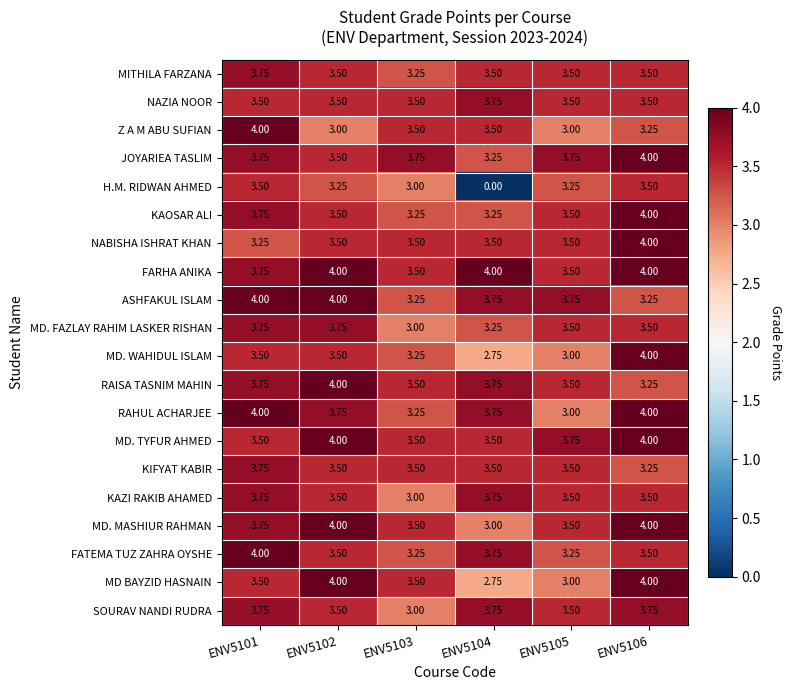

Which series has the largest total across all categories?

FARHA ANIKA